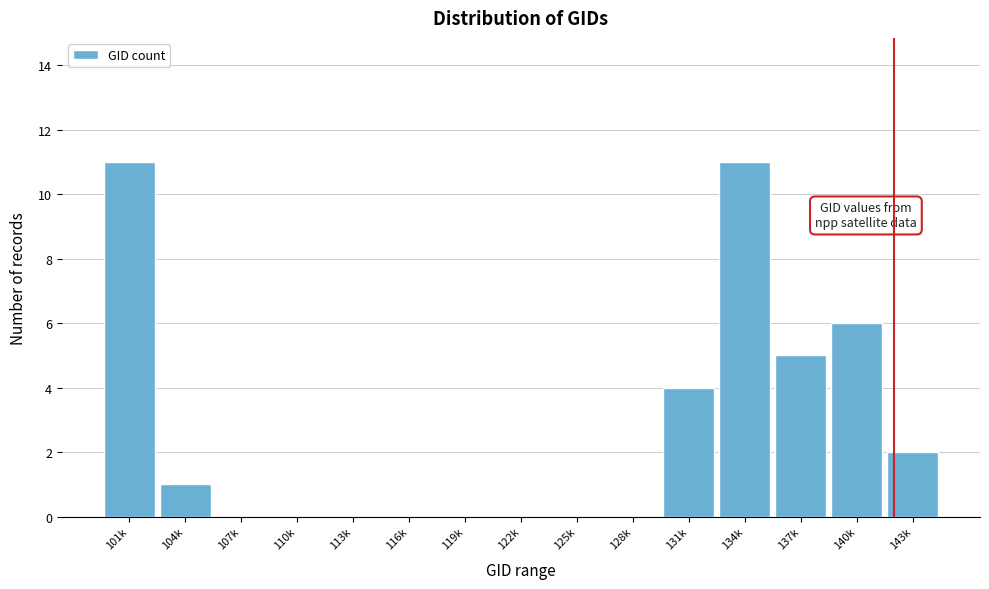

Reading right to left, transcribe all the data shown in this chart.

143k=2	140k=6	137k=5	134k=11	131k=4	128k=0	125k=0	122k=0	119k=0	116k=0	113k=0	110k=0	107k=0	104k=1	101k=11